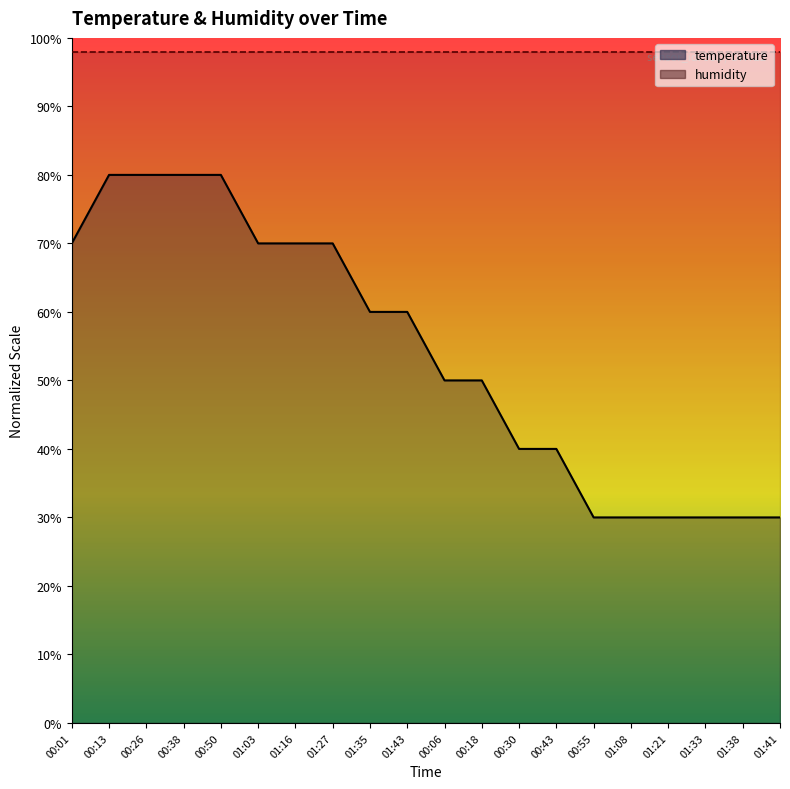

What is the label of the 6th point from the left?

01:03